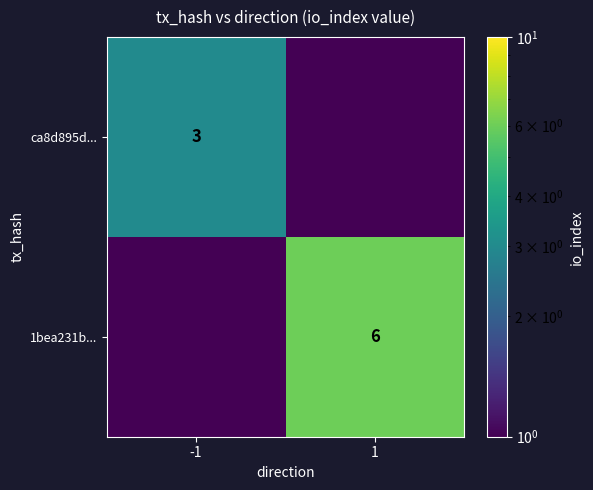

Count the number of categories in the chart.

2